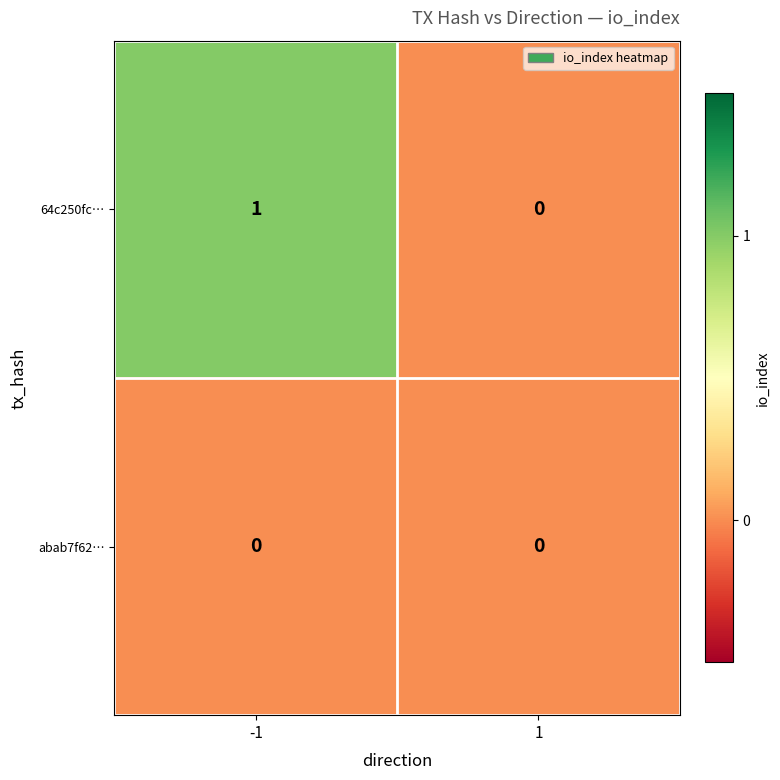

Which series has the largest total across all categories?

64c250fc…